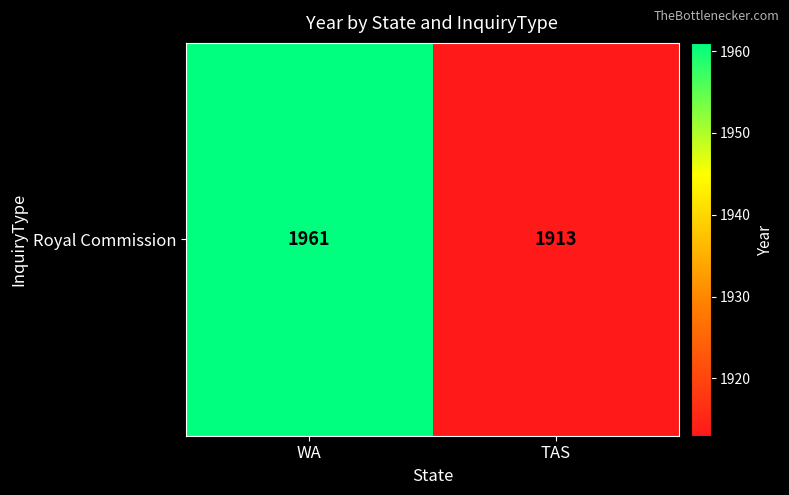

Which label corresponds to the largest value in the chart?

WA